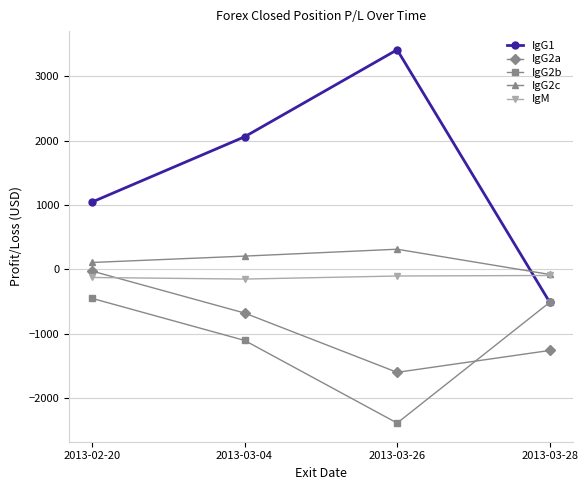

Count the IgM values in the range -126 to -95.

3